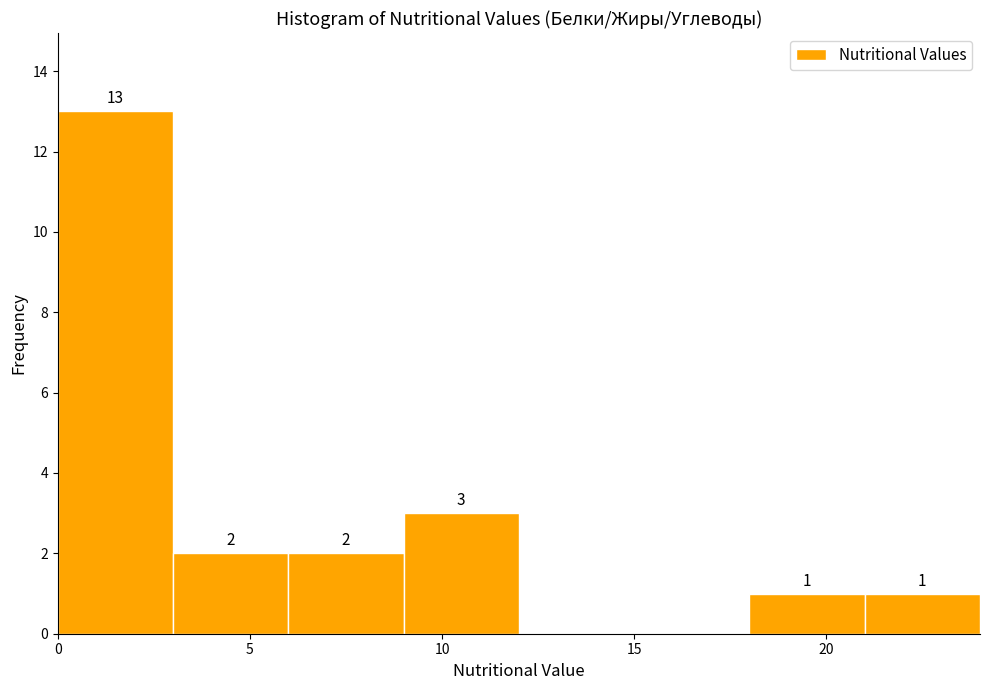

Over which range of the x-axis is the bar tallest?

0 to 3